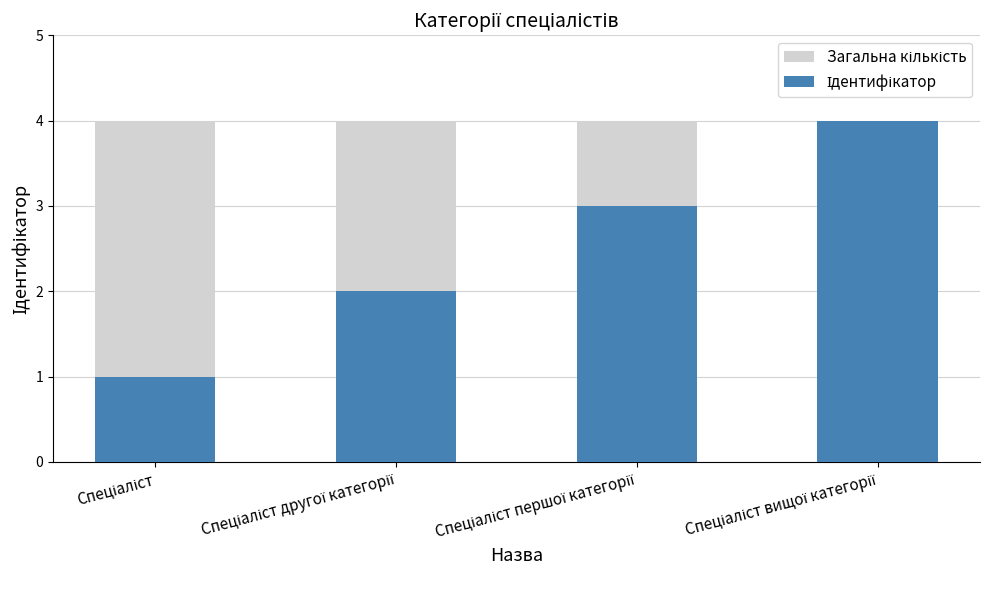

List the series in order of their overall mean, lowest first.

Ідентифікатор, Загальна кількість